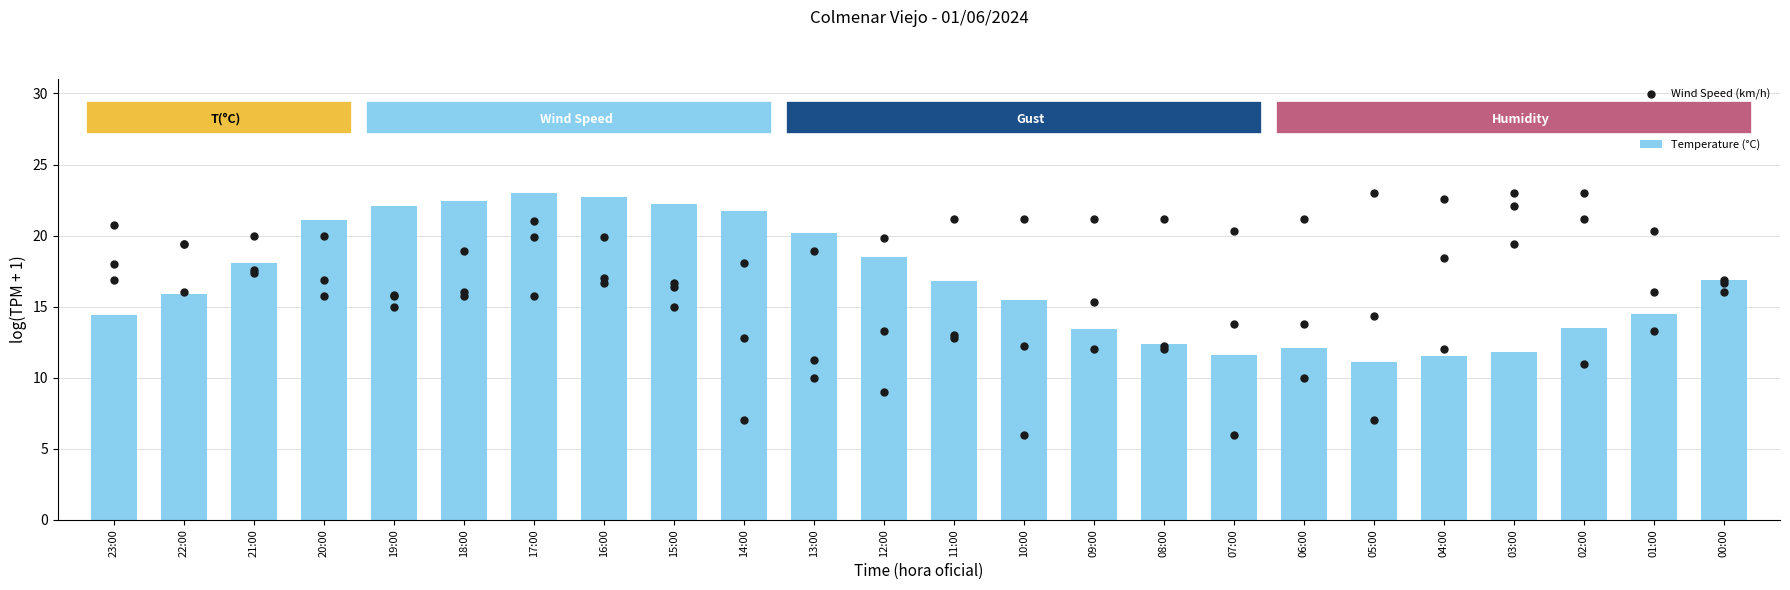

What is the total value across all series at 22:00?

70.7